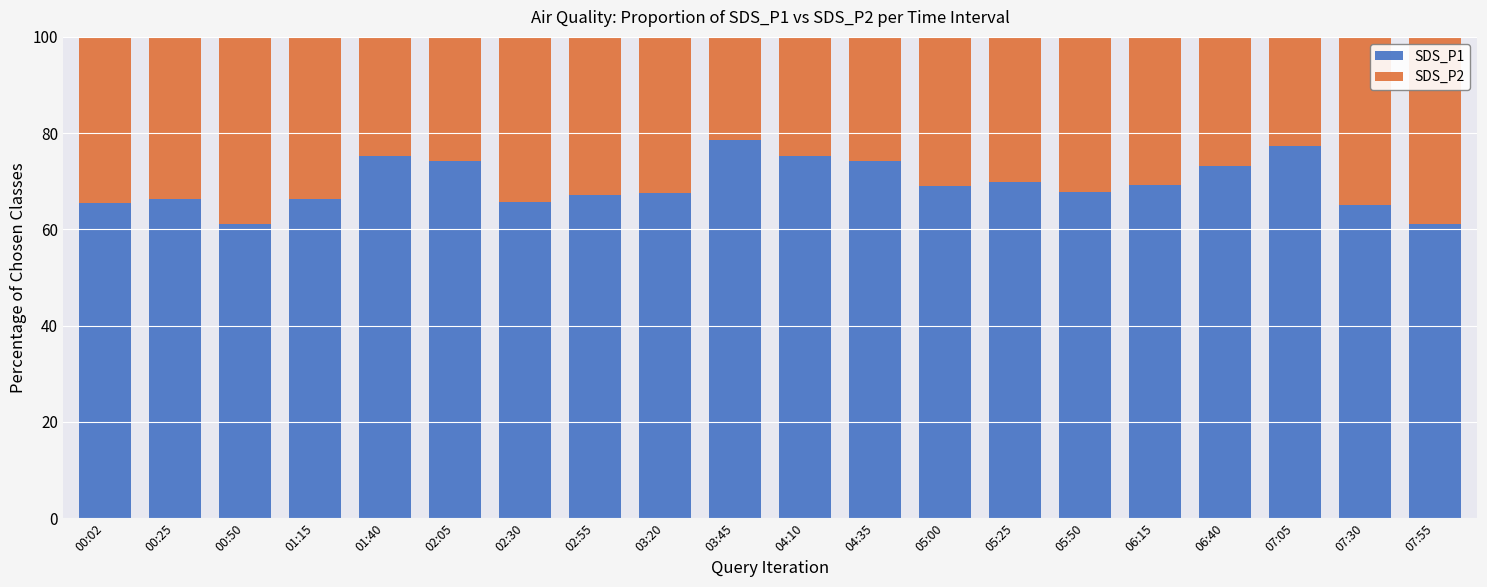

How many bars are there in total?

20